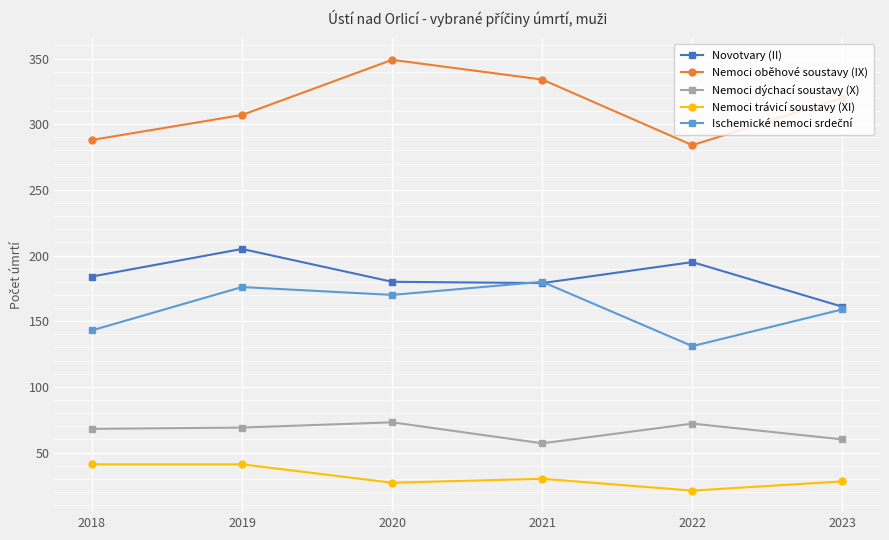

True or false: Nemoci trávicí soustavy (XI) and Nemoci dýchací soustavy (X) intersect in this chart.

False